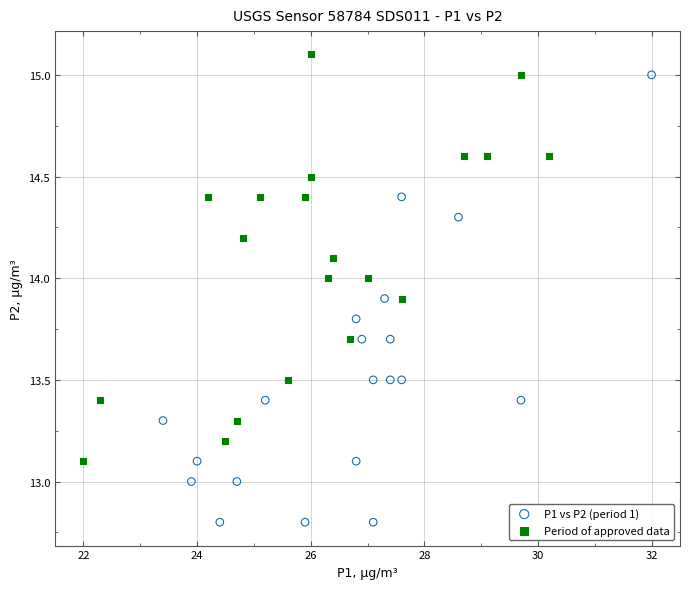

Which series contains the lowest Y value?

P1 vs P2 (period 1)